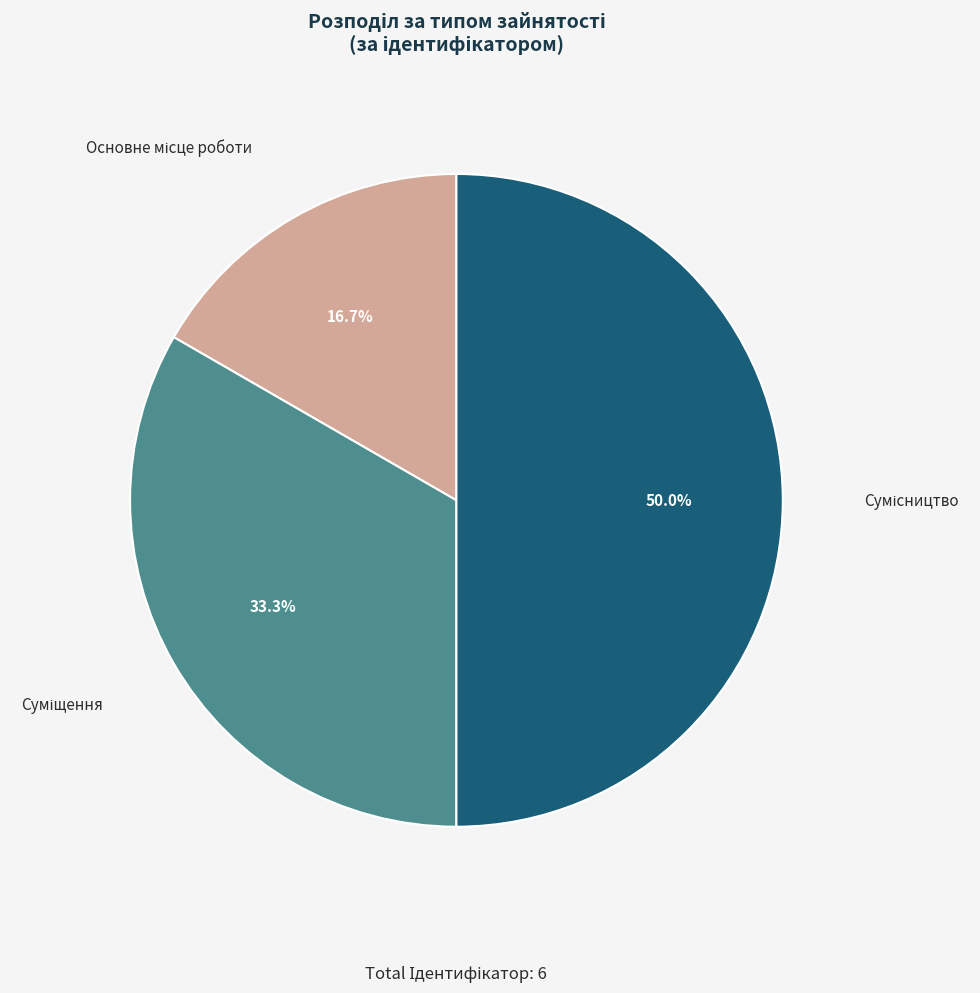

Count the number of slices in the pie.

3